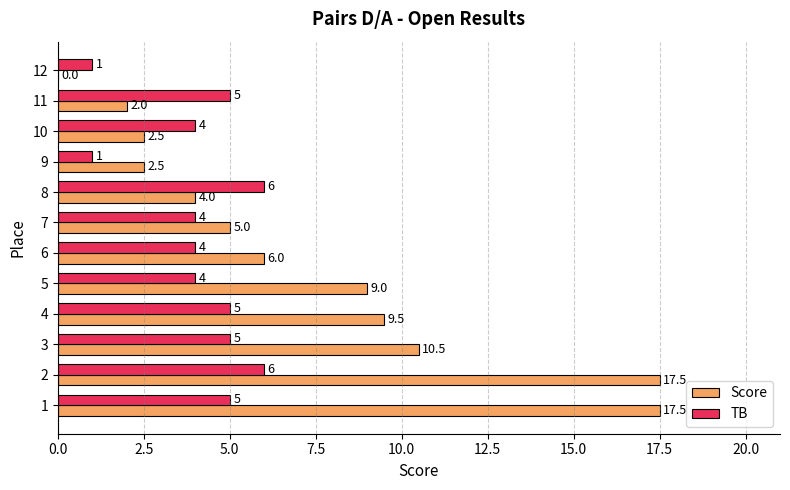

Count the number of categories in the chart.

12